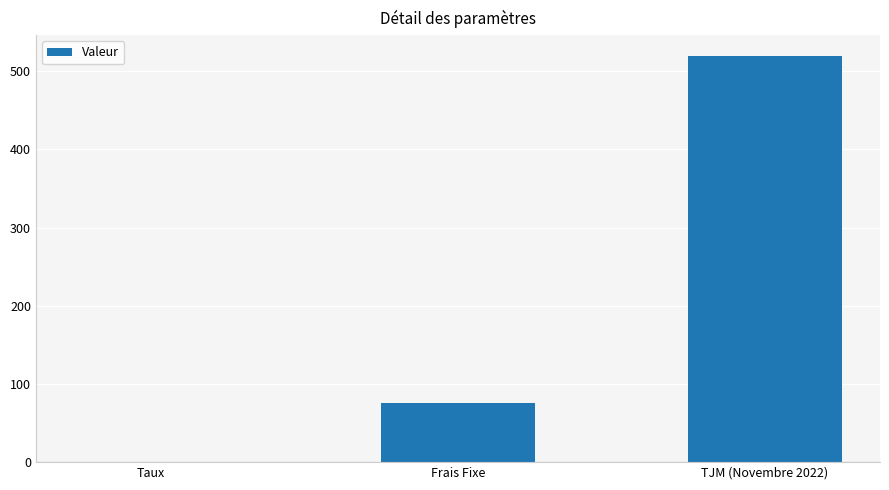

What is the sum of all values?

595.1